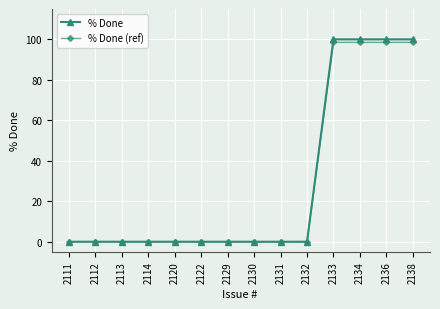

What is the value of the % Done point at the 12th from the left?

100.0